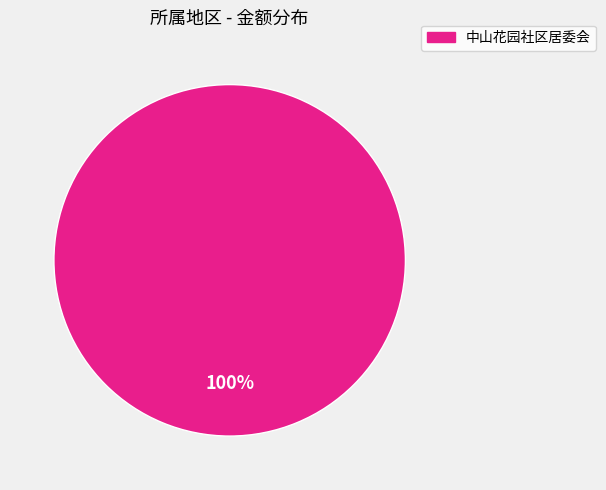

How many slices are in this pie chart?

1